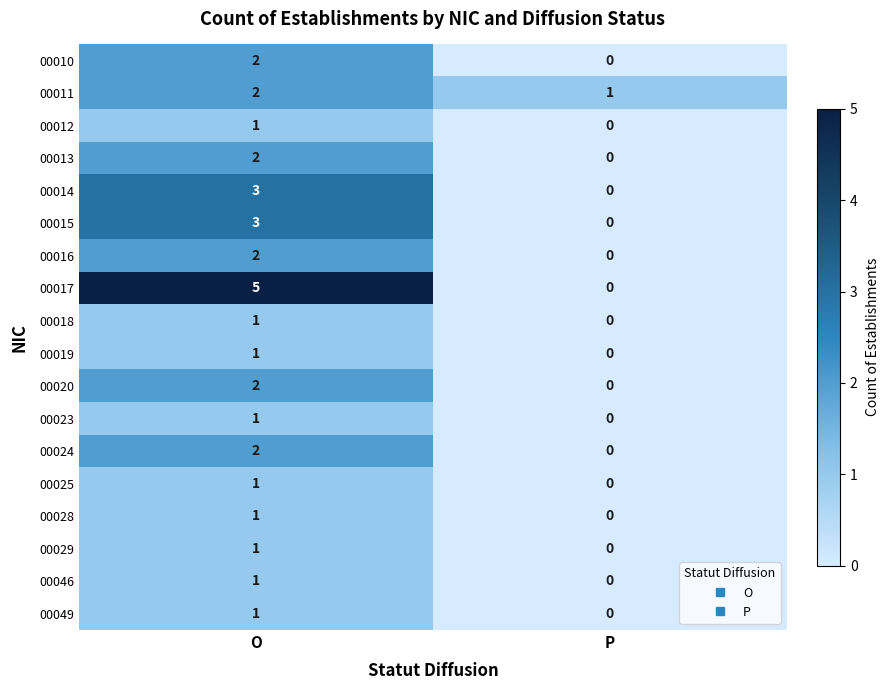

The 00023 series shows 0 at P. True or false?

True